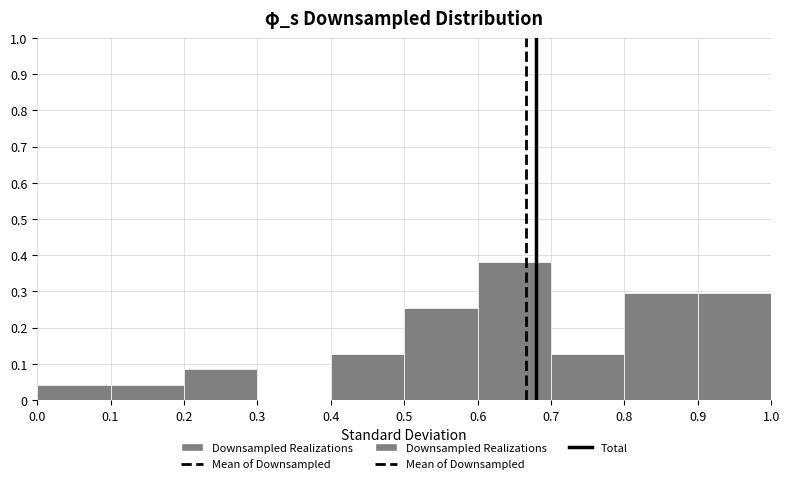

Reading left to right, transcribe this chart: for each bar, give the range it covers on the x-axis and its height. The values are not printed on the chart, so give them approximately, as read against the axis.

0.0 to 0.1: 0.04
0.1 to 0.2: 0.04
0.2 to 0.3: 0.08
0.3 to 0.4: 0
0.4 to 0.5: 0.13
0.5 to 0.6: 0.25
0.6 to 0.7: 0.38
0.7 to 0.8: 0.13
0.8 to 0.9: 0.30
0.9 to 1.0: 0.30